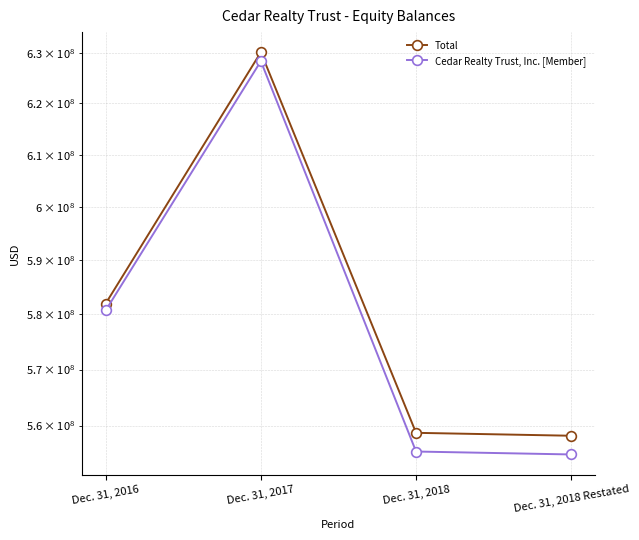

At which label is Cedar Realty Trust, Inc. [Member] closest to 591623000?

Dec. 31, 2016